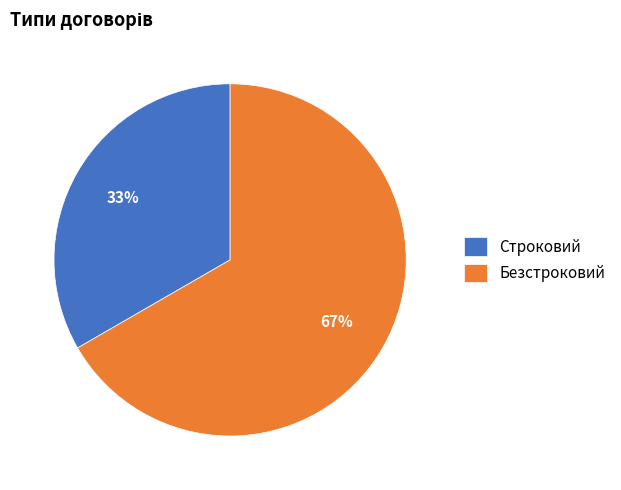

Which category has the biggest portion of the pie?

Безстроковий